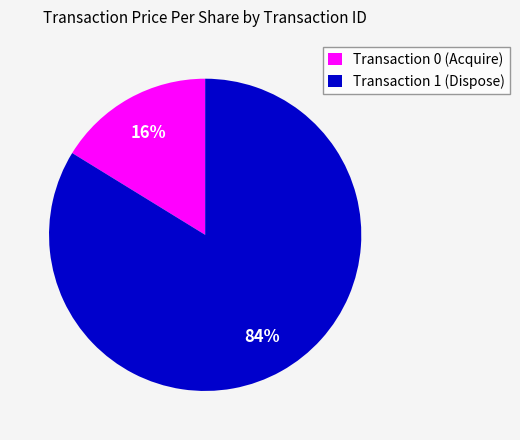

Between Transaction 0 (Acquire) and Transaction 1 (Dispose), which is larger?

Transaction 1 (Dispose)